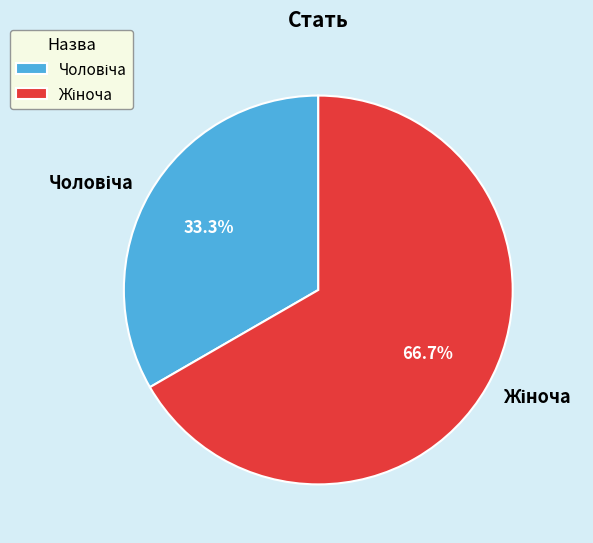

How many slices are in this pie chart?

2